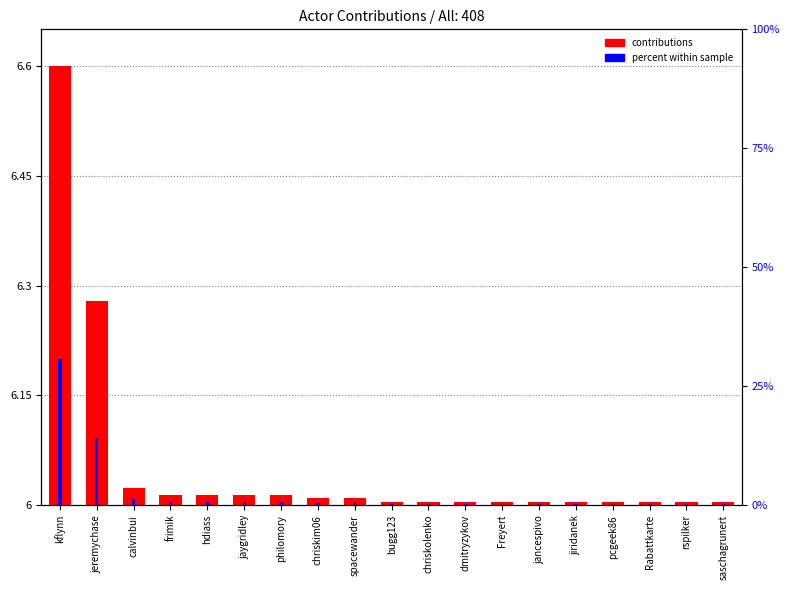

Rank the series by their maximum value, from lowest to highest.

contributions, percent within sample